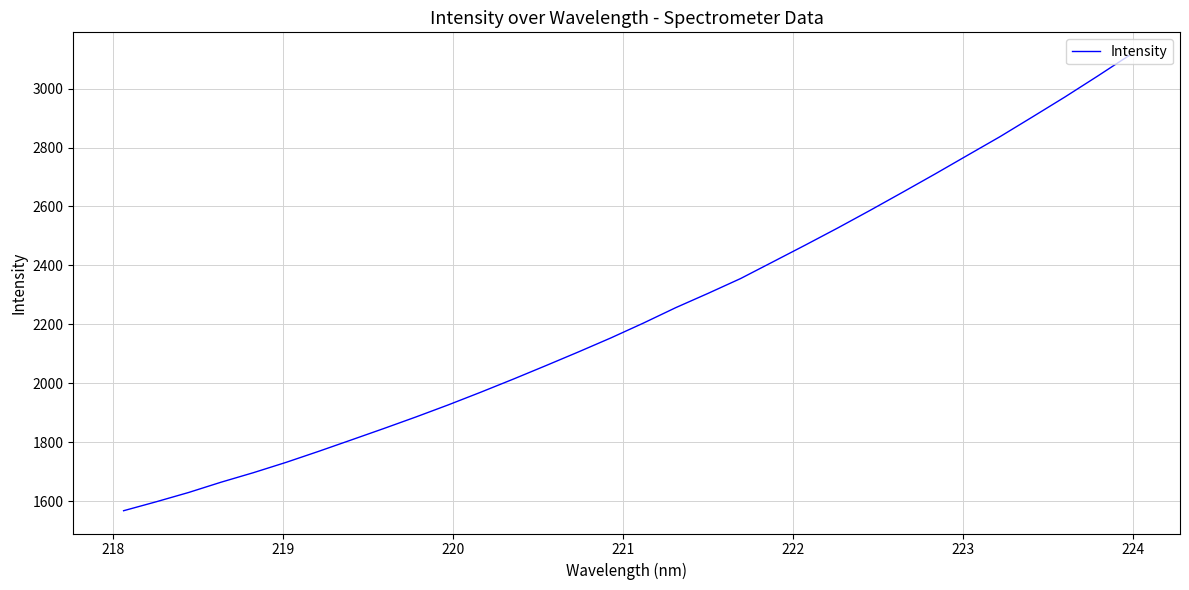

What is the maximum value shown in the chart?

3113.6